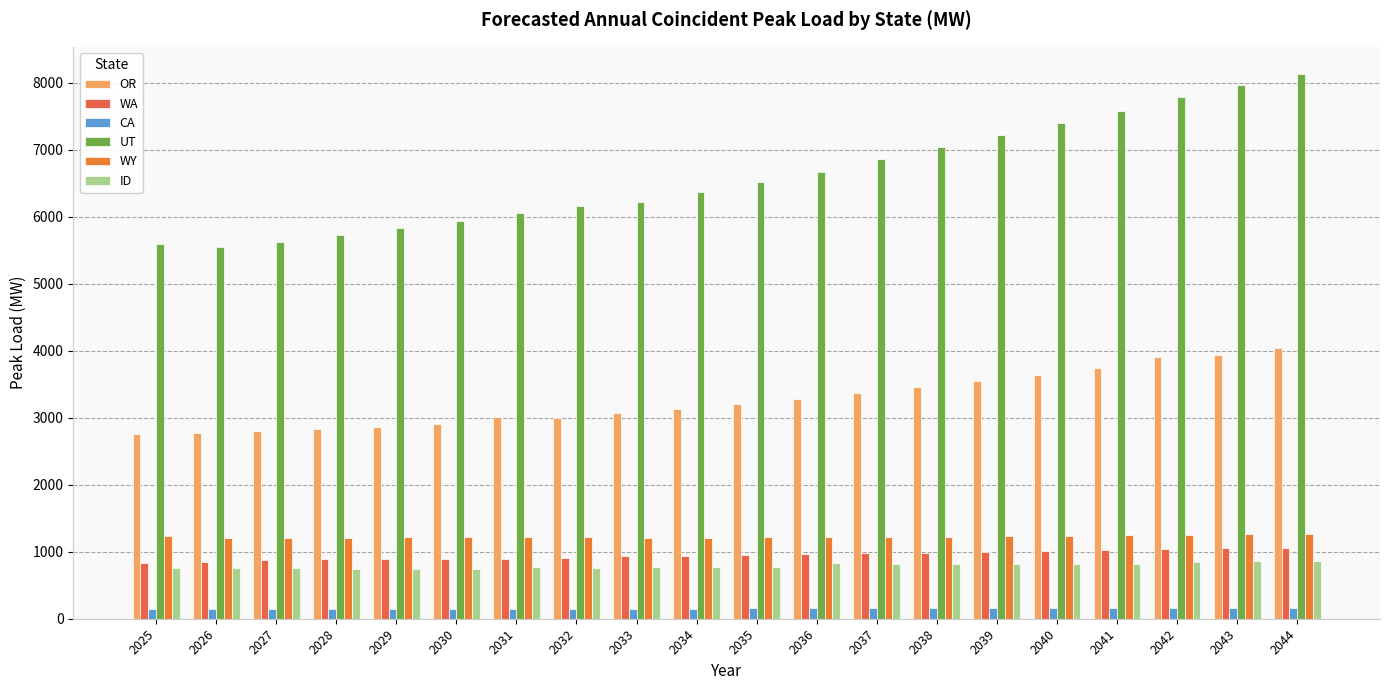

Is it true that CA equals 202.2 at 2033?

False